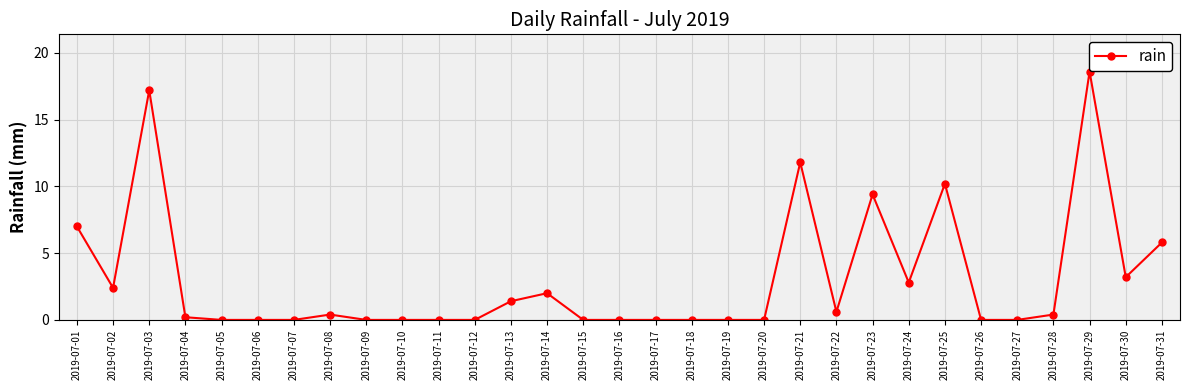

At which category does the data reach its first local peak?

2019-07-03